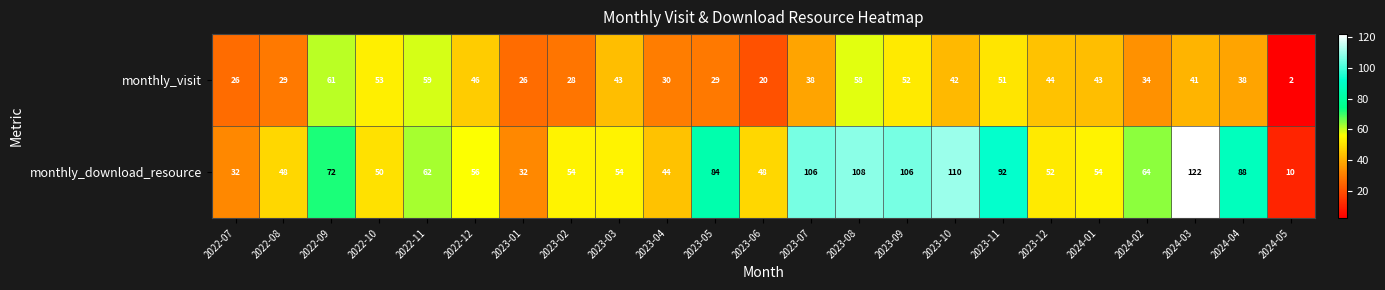

True or false: monthly_visit has a value of 20 at 2023-06.

True